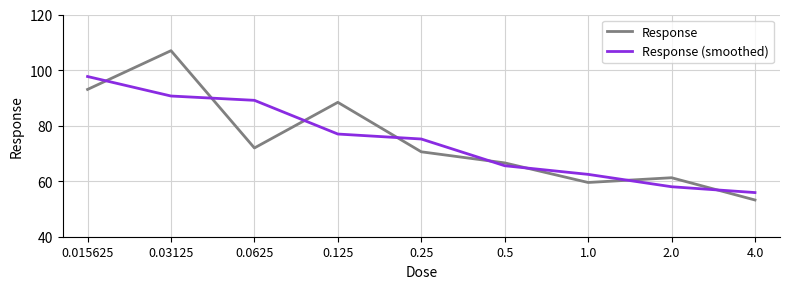

Is the value of Response (smoothed) at 0.25 greater than the value of Response at 0.5?

Yes